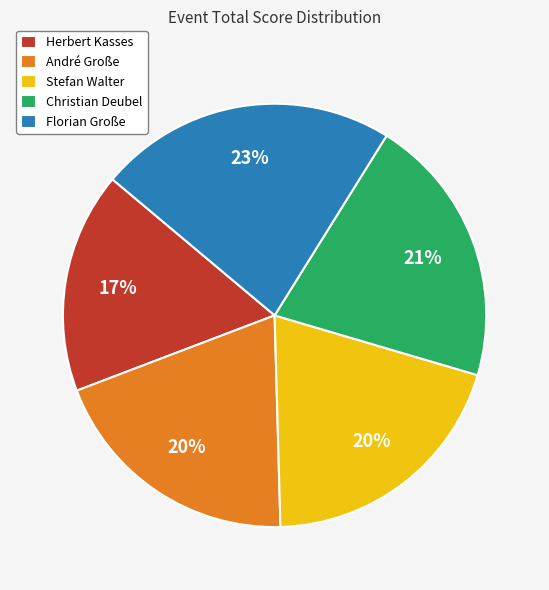

To the nearest percent, what is the difference between the largest and smallest slice percentages?

6%